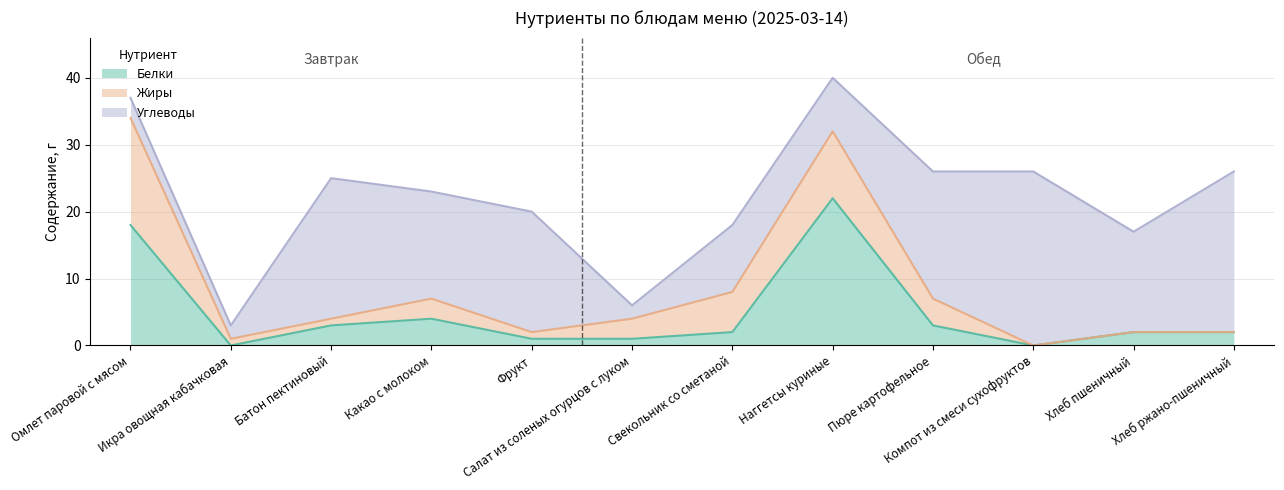

Reading left to right, list all the values displayed in this chart.

Белки: Омлет паровой с мясом=18	Икра овощная кабачковая=0	Батон пектиновый=3	Какао с молоком=4	Фрукт=1	Салат из соленых огурцов с луком=1	Свекольник со сметаной=2	Наггетсы куриные=22	Пюре картофельное=3	Компот из смеси сухофруктов=0	Хлеб пшеничный=2	Хлеб ржано-пшеничный=2
Жиры: Омлет паровой с мясом=16	Икра овощная кабачковая=1	Батон пектиновый=1	Какао с молоком=3	Фрукт=1	Салат из соленых огурцов с луком=3	Свекольник со сметаной=6	Наггетсы куриные=10	Пюре картофельное=4	Компот из смеси сухофруктов=0	Хлеб пшеничный=0	Хлеб ржано-пшеничный=0
Углеводы: Омлет паровой с мясом=3	Икра овощная кабачковая=2	Батон пектиновый=21	Какао с молоком=16	Фрукт=18	Салат из соленых огурцов с луком=2	Свекольник со сметаной=10	Наггетсы куриные=8	Пюре картофельное=19	Компот из смеси сухофруктов=26	Хлеб пшеничный=15	Хлеб ржано-пшеничный=24